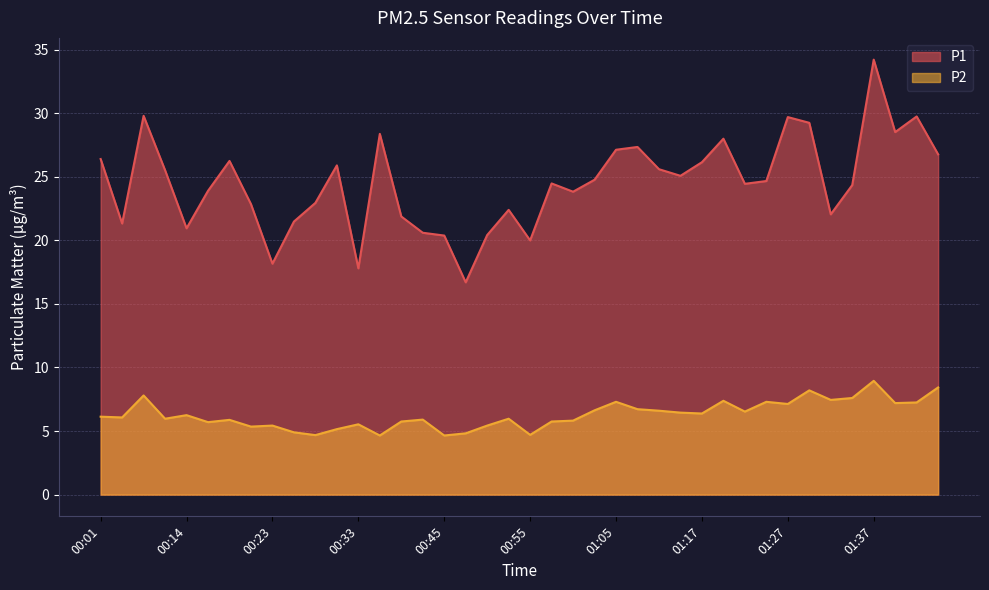

At 01:35, list the series in order from largest to smallest.

P1, P2